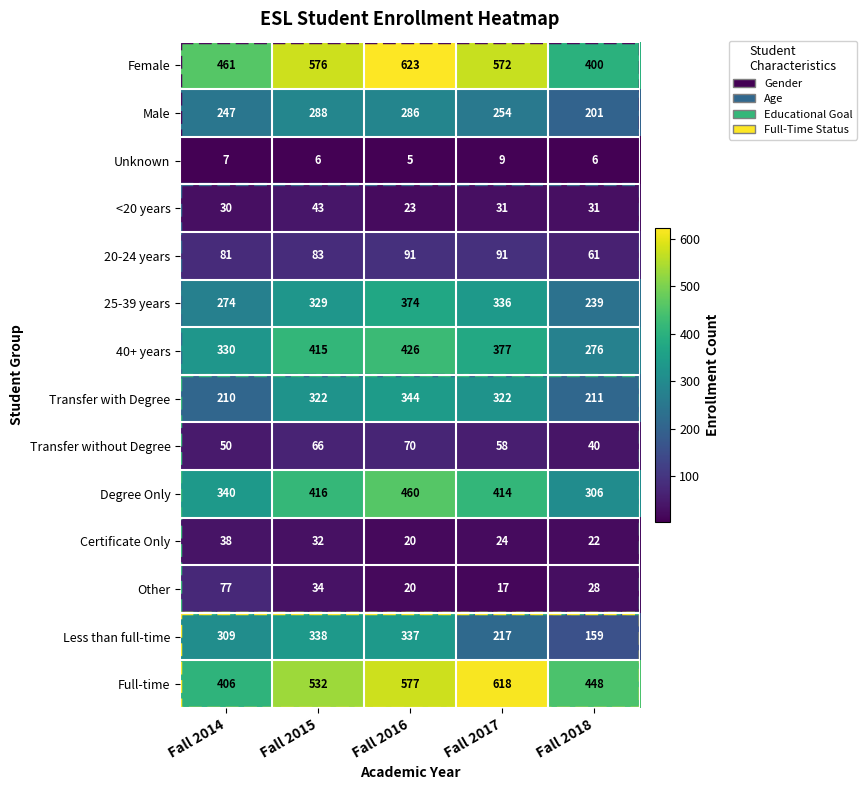

Which series has the largest total across all categories?

Female